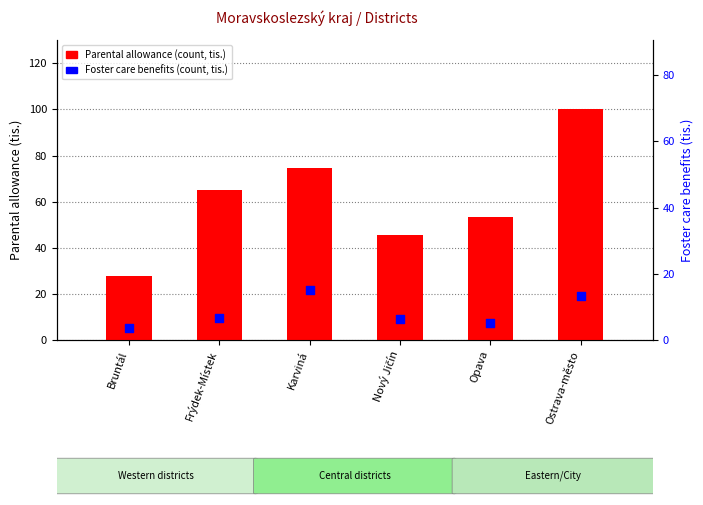

Which series has the widest spread of Y values?

Parental allowance (count, tis.)